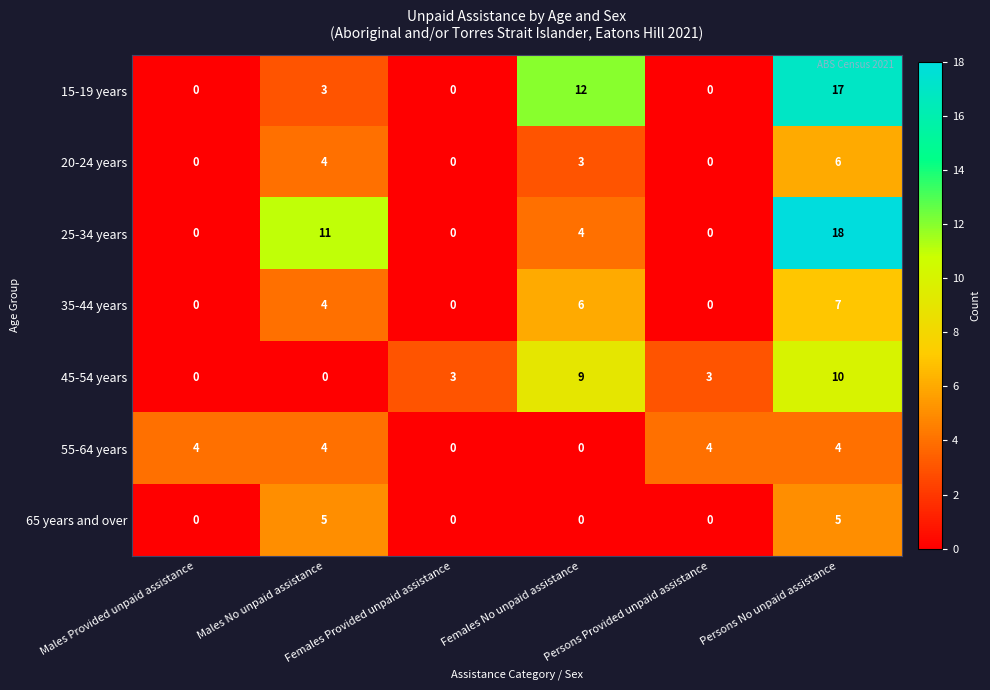

Count the 15-19 years values in the range 0 to 12.

5